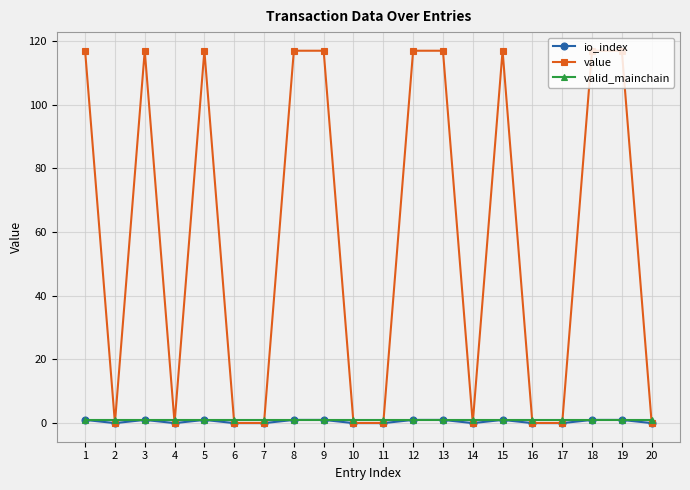

What is the difference between the highest and lowest values at 9?

116.0